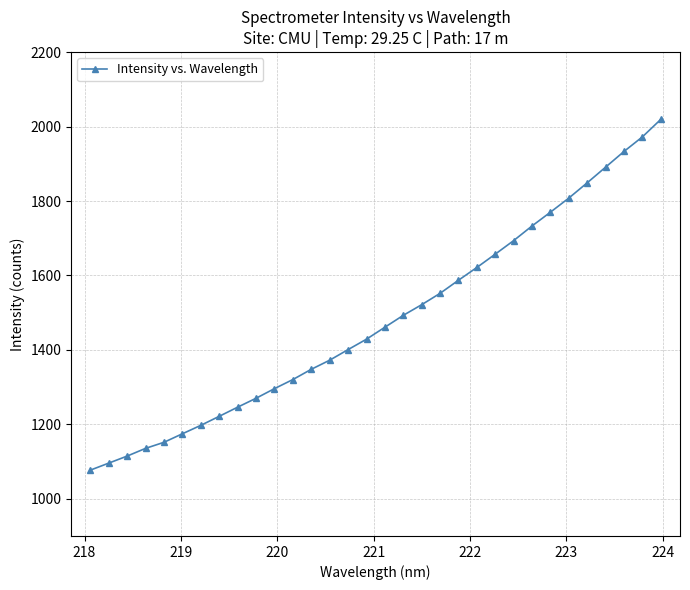

What is the value of the 21st point from the left?

1587.2